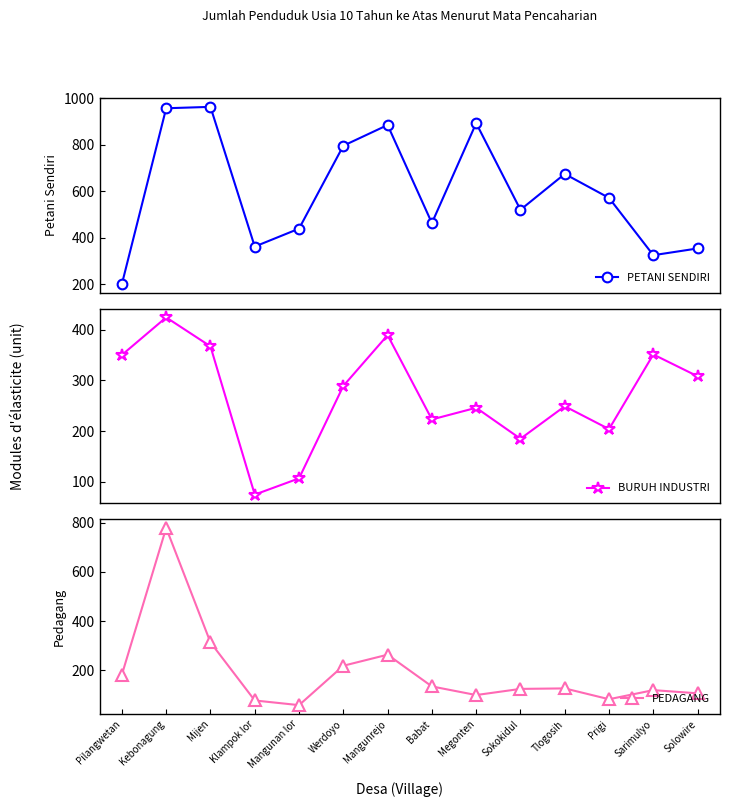

What is the total value across all series at Sokokidul?

830